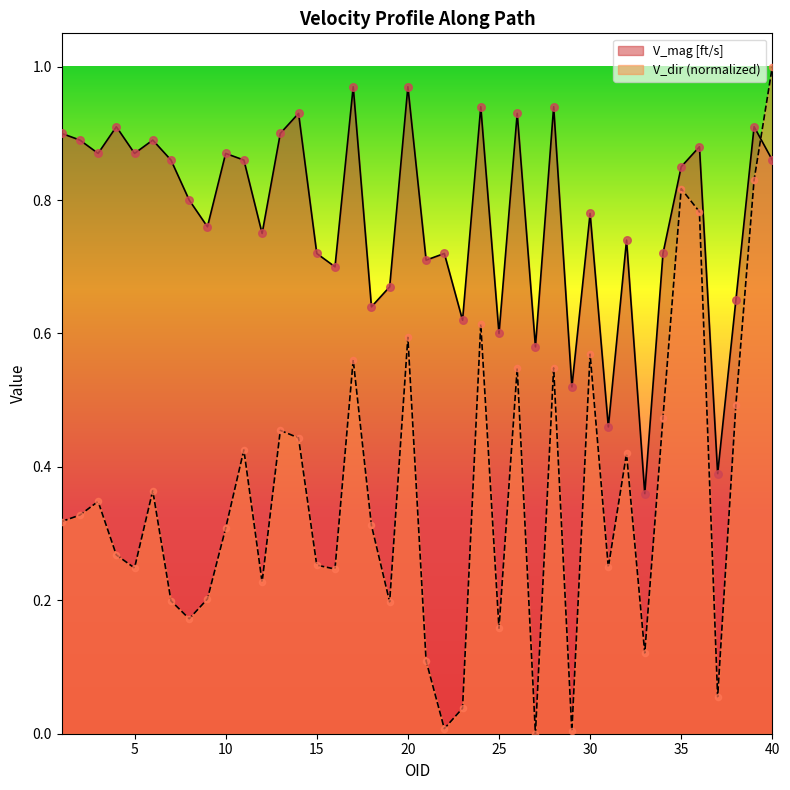

At which category is the sum across all series the highest?

40